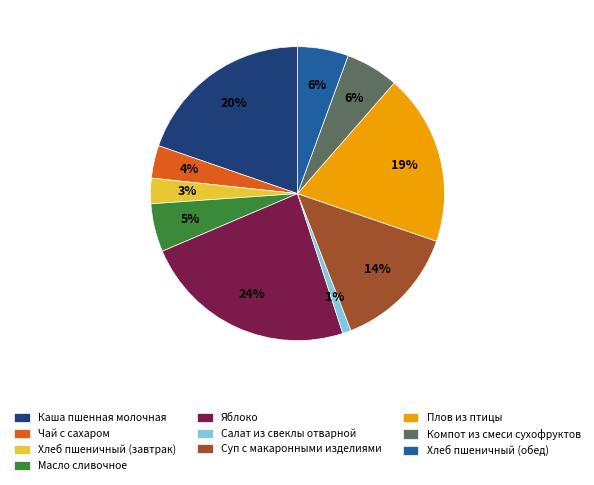

Is it true that Плов из птицы is 5% of the pie?

False